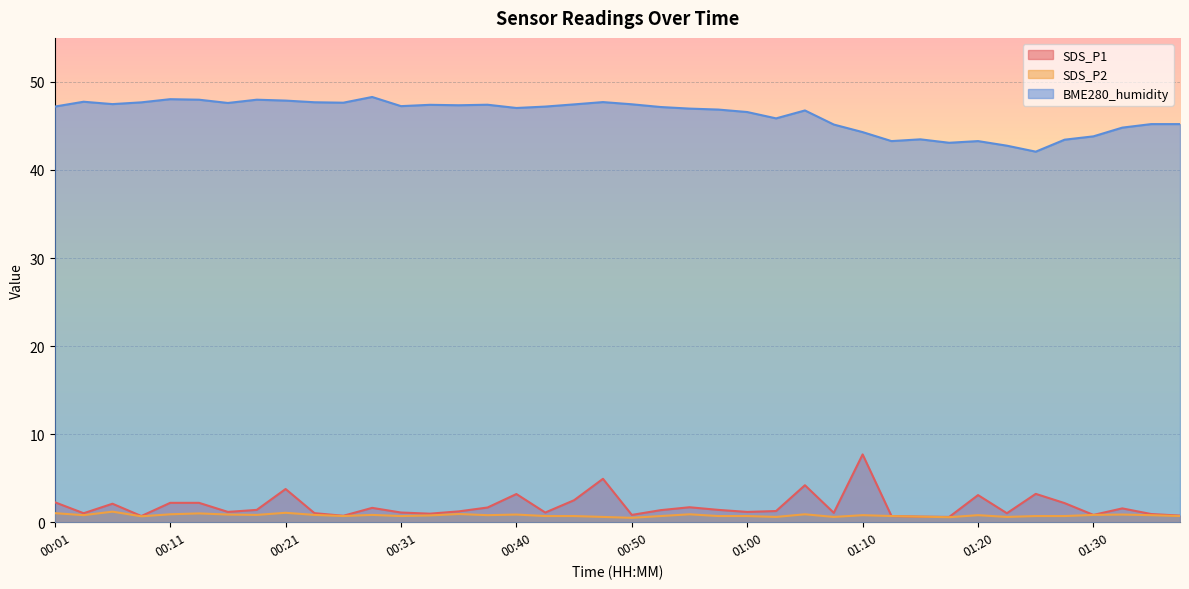

Rank the categories by SDS_P1 value from highest to lowest.

01:10, 00:48, 01:05, 00:21, 01:25, 00:40, 01:20, 00:45, 00:01, 00:11, 00:14, 01:27, 00:06, 00:55, 00:38, 00:28, 01:32, 00:18, 00:58, 00:53, 01:03, 00:36, 00:16, 01:00, 00:31, 00:43, 01:07, 00:23, 00:04, 01:22, 00:33, 01:34, 00:50, 01:30, 01:37, 00:26, 00:09, 01:12, 01:15, 01:17